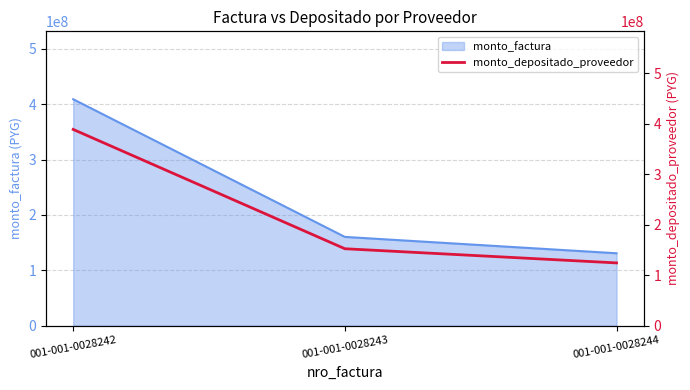

List the labels in order of value, largest first.

001-001-0028242, 001-001-0028243, 001-001-0028244